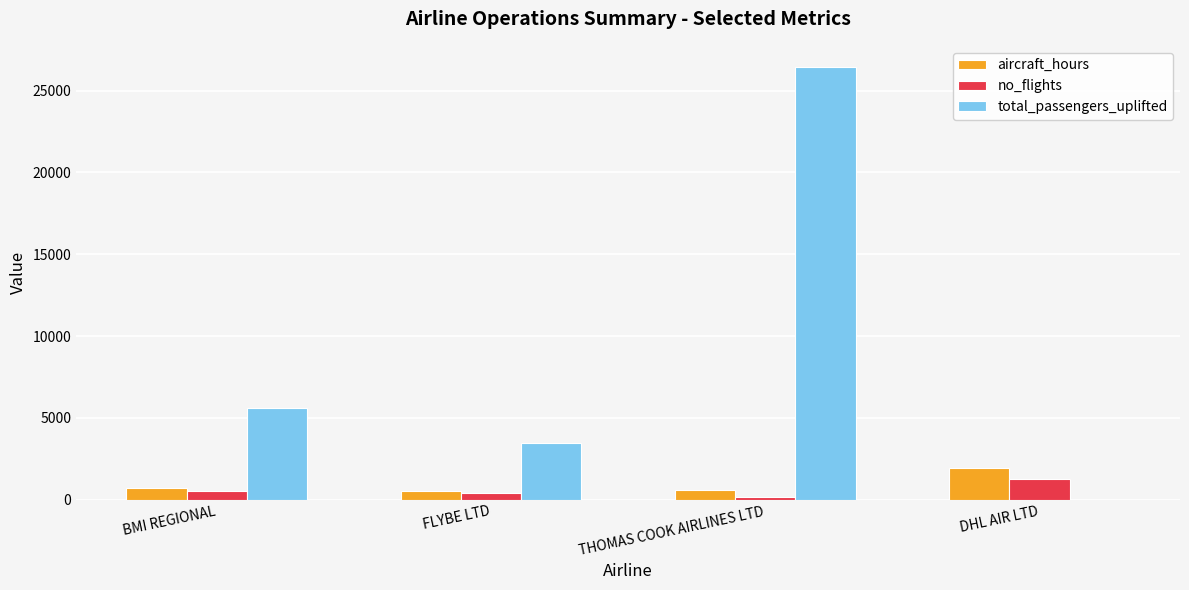

Which category has the highest value in the total_passengers_uplifted series?

THOMAS COOK AIRLINES LTD